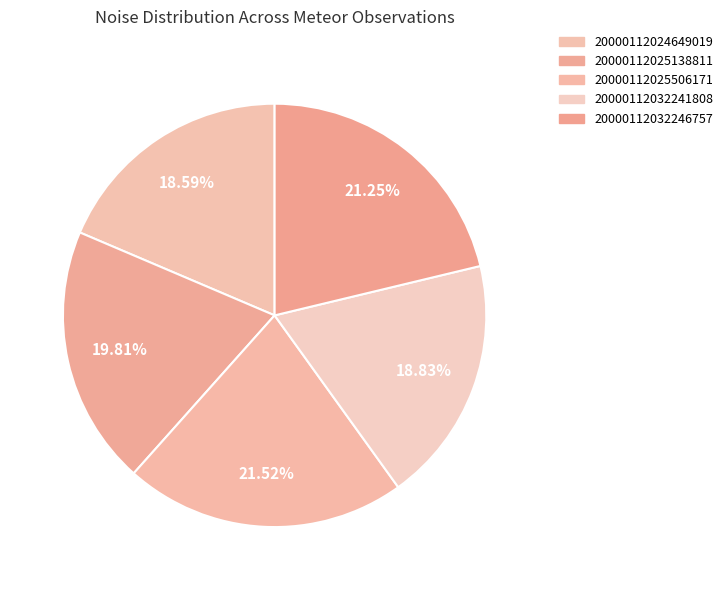

To the nearest percent, what is the combined percentage of 20000112032246757 and 20000112025506171?

43%